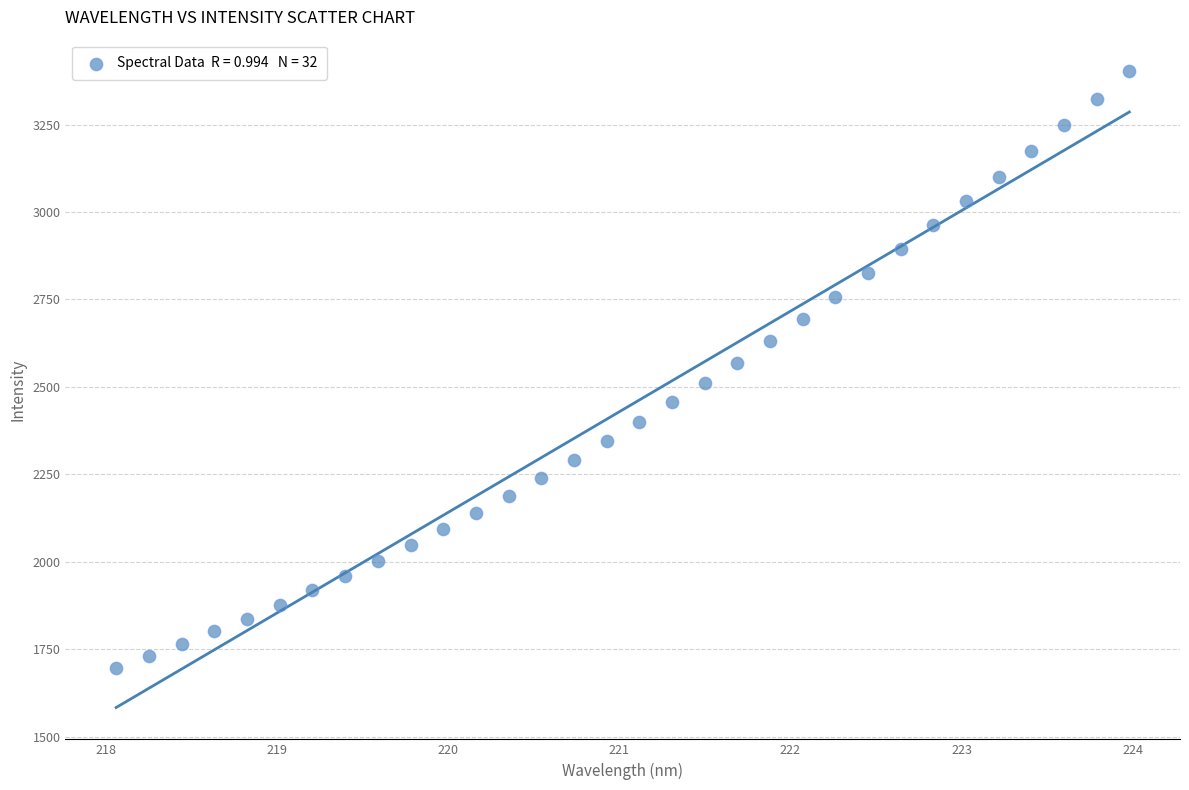

What is the range of Y values (max minus min)?

1705.9